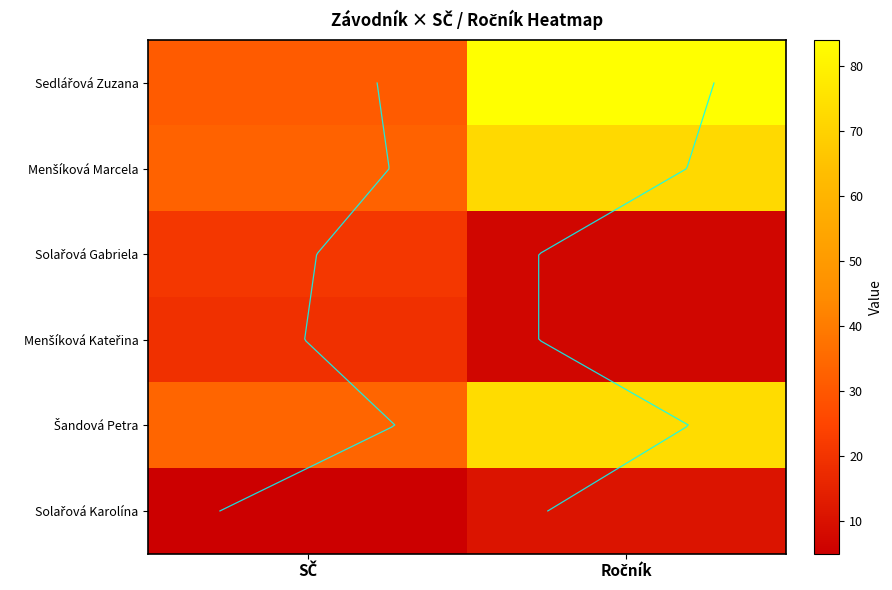

What is the sum of all Solařová Karolína values?

16